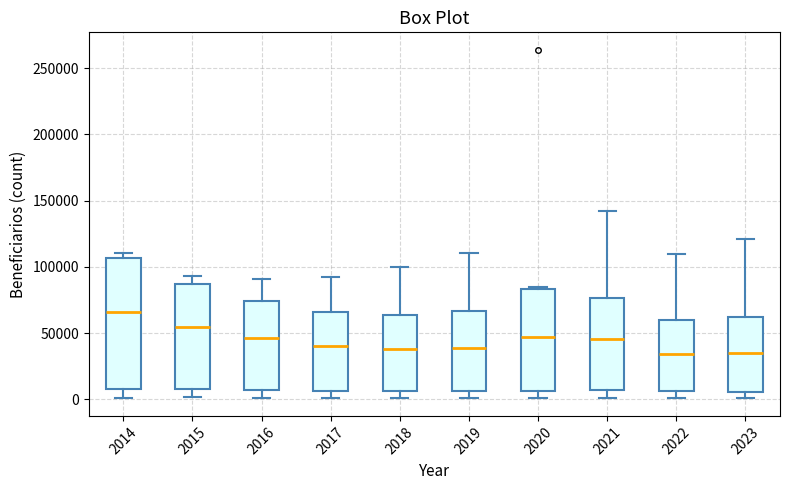

Which box's median line is the highest?

2014